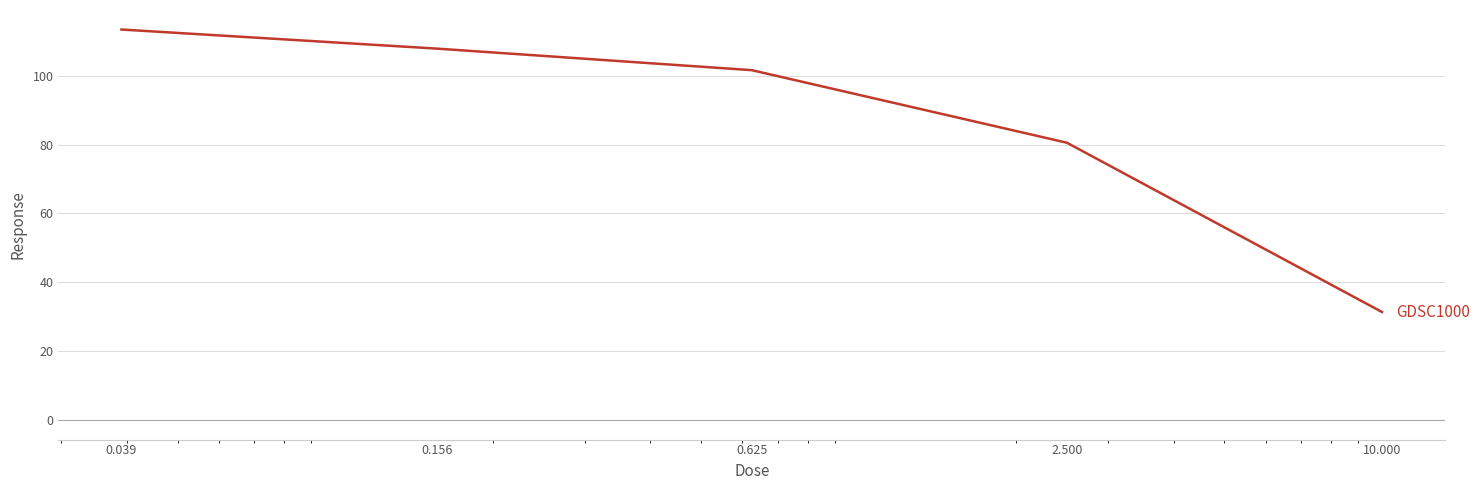

What is the difference between the maximum and minimum values?

82.0